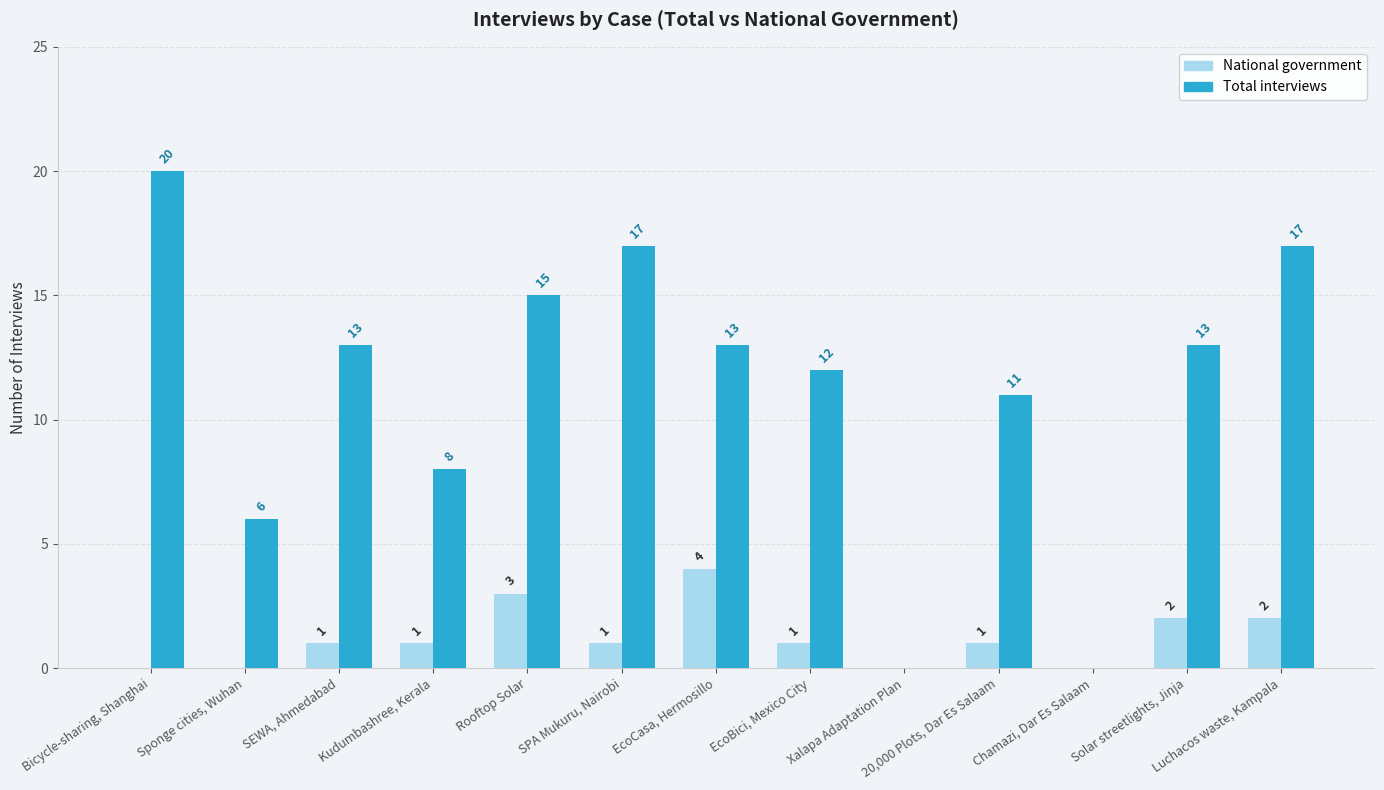

At which category is the sum across all series the highest?

Bicycle-sharing, Shanghai